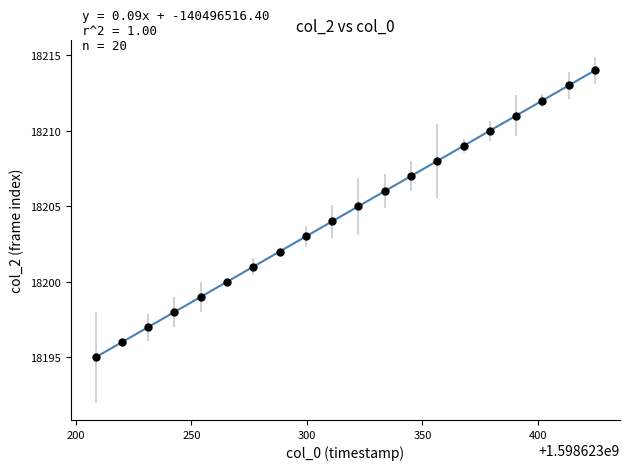

What is the range of Y values (max minus min)?

19